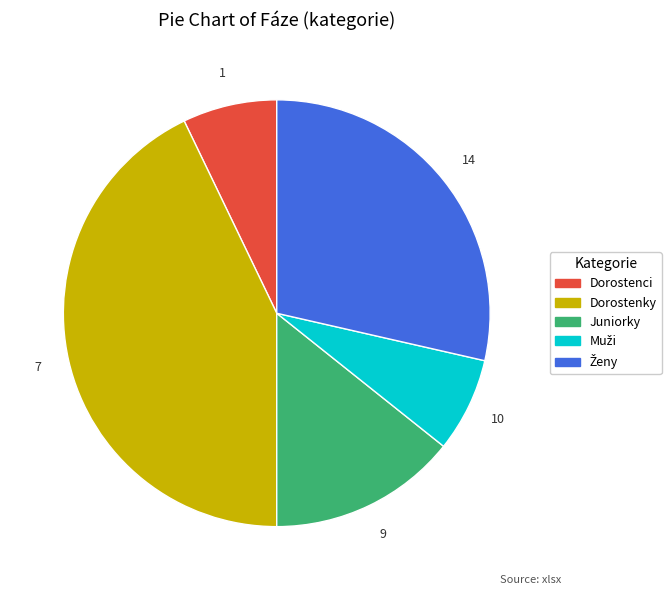

Between Dorostenky and Dorostenci, which is larger?

Dorostenky